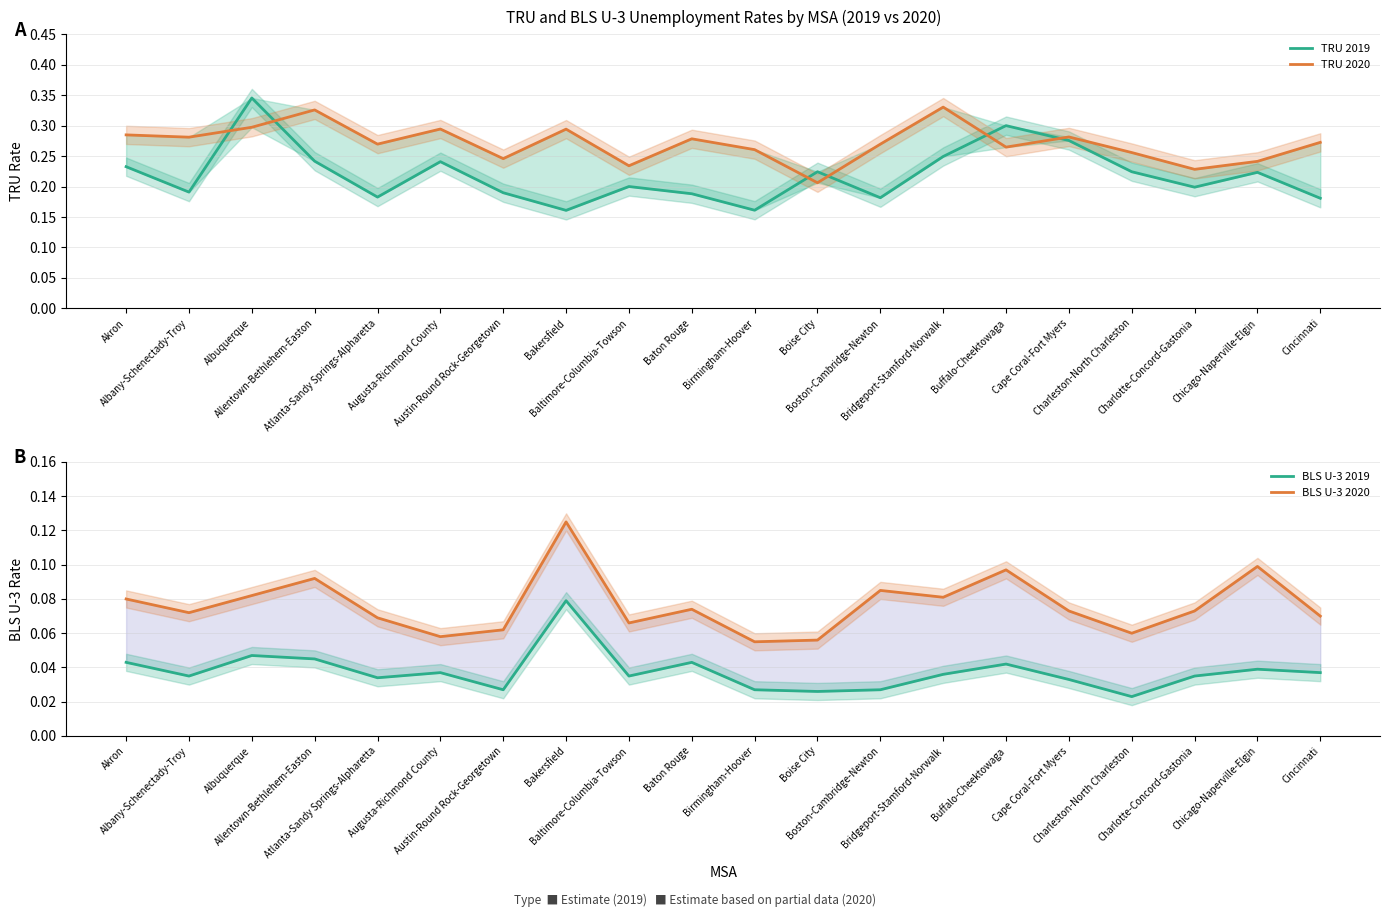

True or false: TRU 2019 and BLS U-3 2019 intersect in this chart.

False